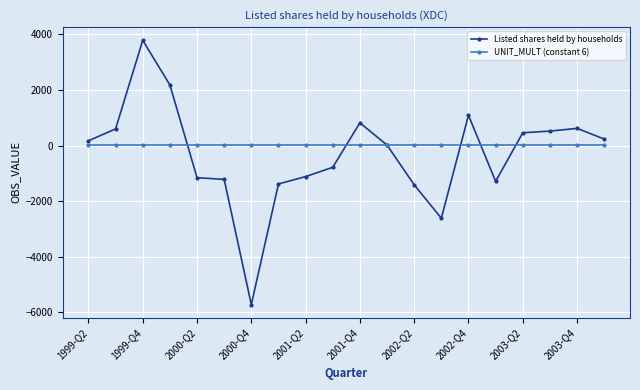

Which series has the largest range (max minus min)?

Listed shares held by households